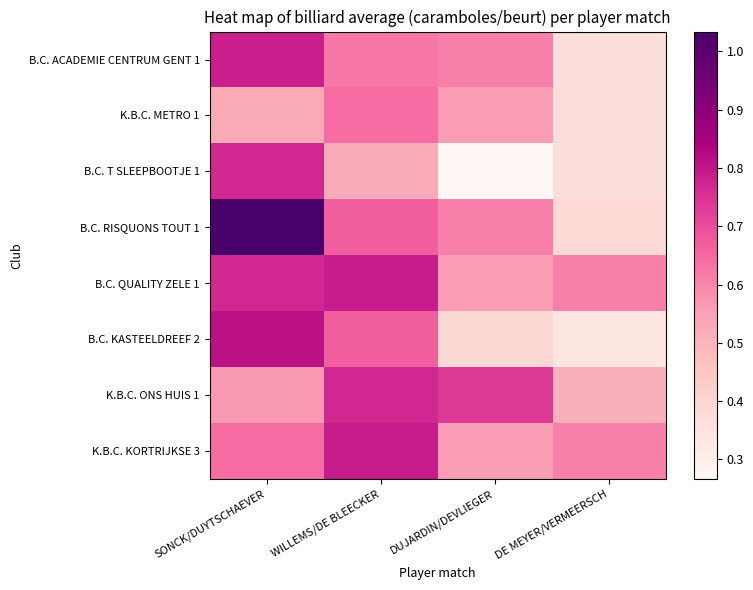

Which series has the widest spread of values?

B.C. RISQUONS TOUT 1